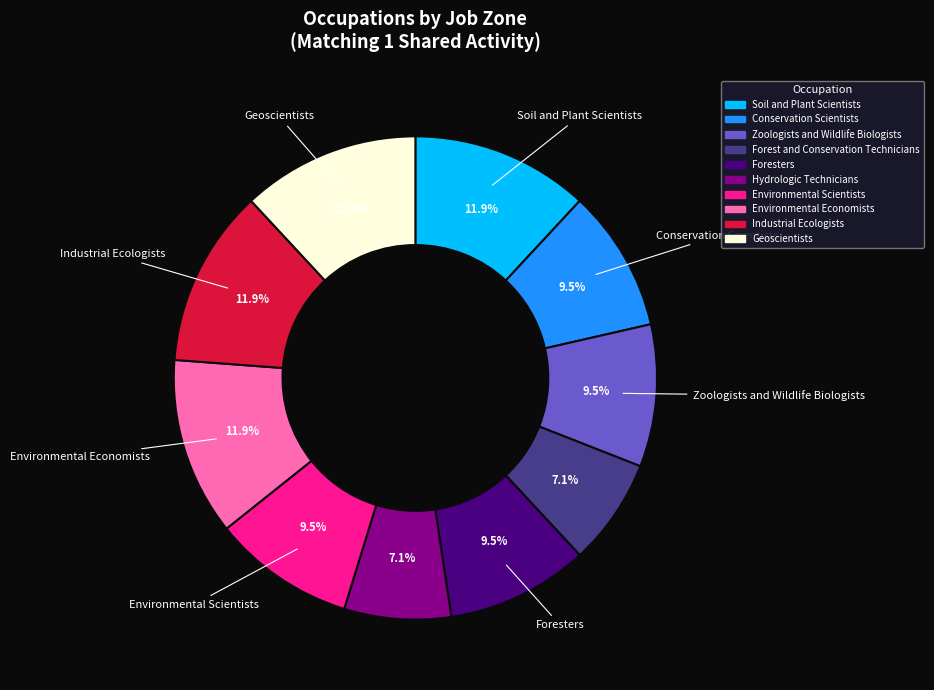

Is Environmental Economists the majority of the pie?

No